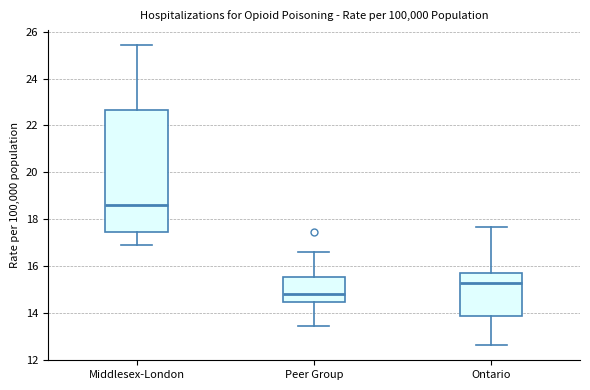

Reading left to right, transcribe this box plot: for each box, give where its median line is, the range the box spans, and where its two whiskers end, as read against the y-axis. The values are not printed on the chart, so give them approximately, as read against the axis.

Middlesex-London: median 18.6, box 17.4 to 22.6, whiskers 17.0 to 25.4
Peer Group: median 14.8, box 14.4 to 15.6, whiskers 13.4 to 16.6
Ontario: median 15.2, box 13.8 to 15.8, whiskers 12.6 to 17.6